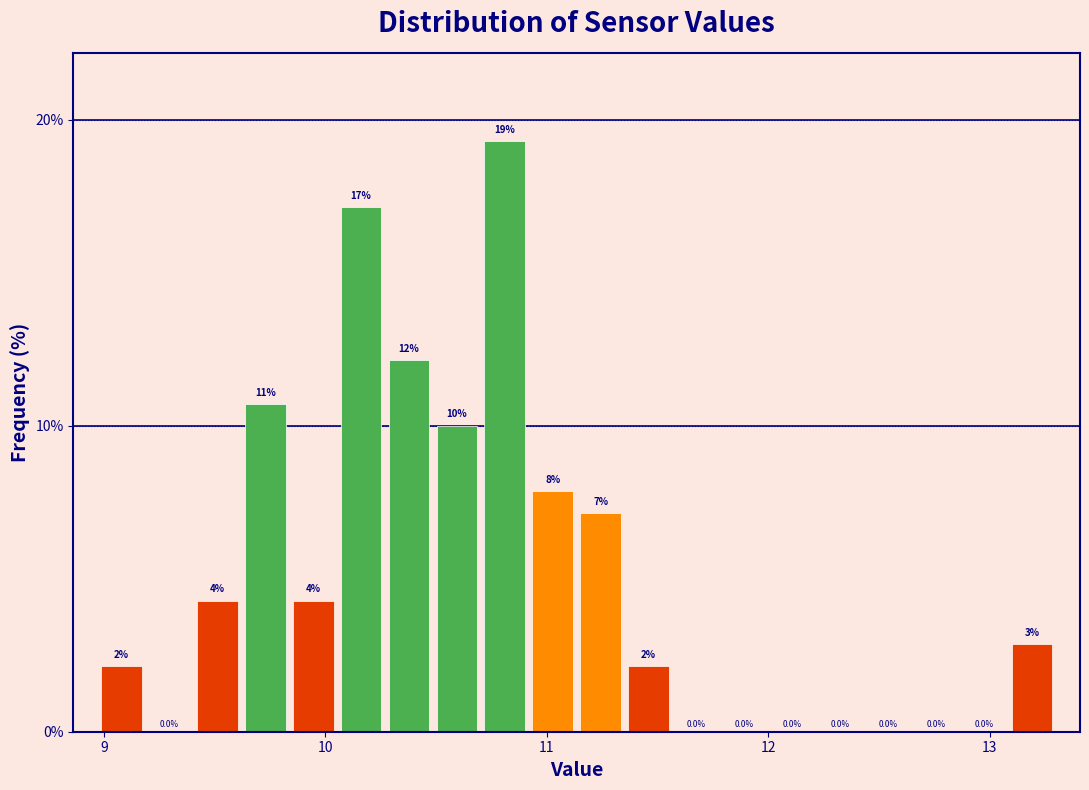

Read against the x-axis, roughly where is the centre of the tallest bar?

10.8